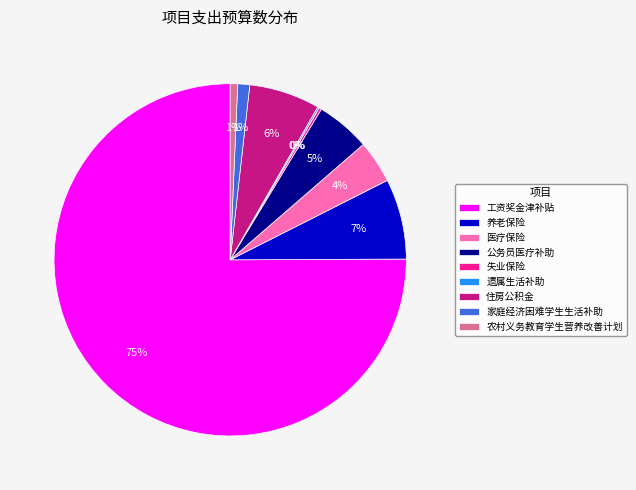

Is the sum of 医疗保险 and 养老保险 greater than half?

No